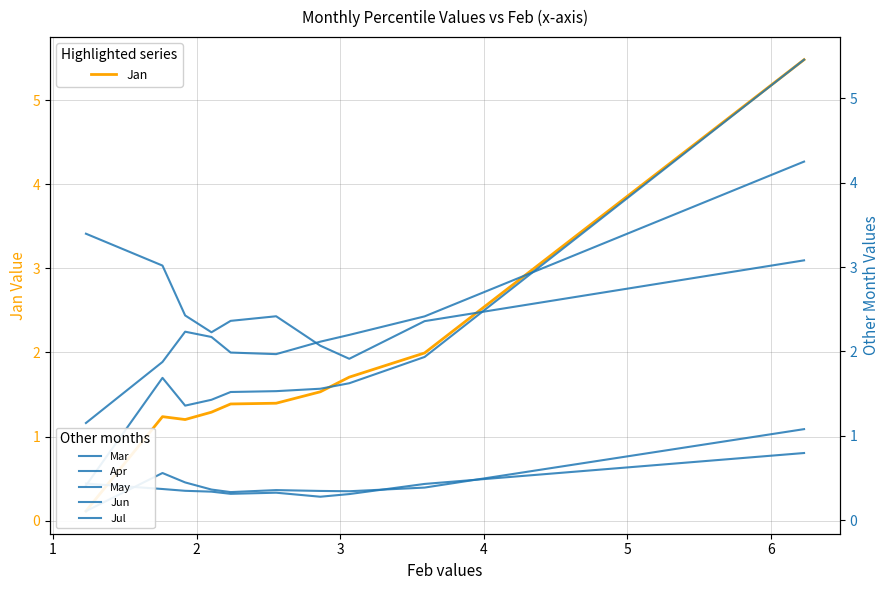

How many categories are shown in the chart?

10